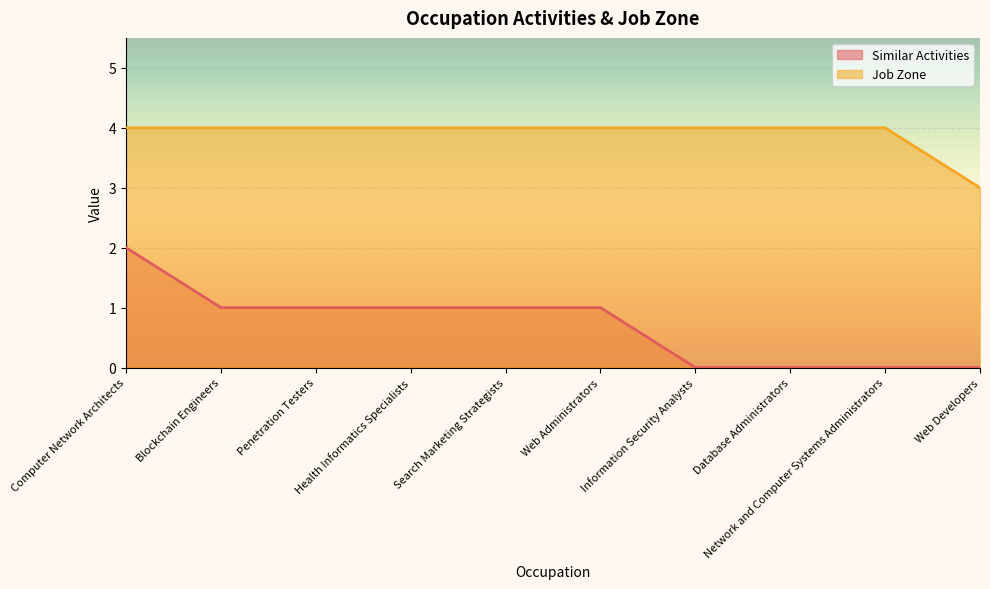

At how many categories does at least one series exceed 1?

10